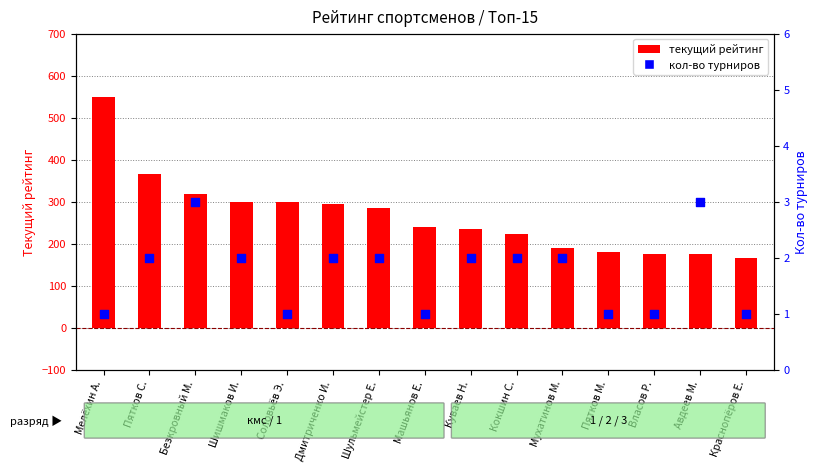

Is the value of текущий рейтинг at Мухатинов М. greater than the value of кол-во турниров at Шульмейстер Е.?

Yes